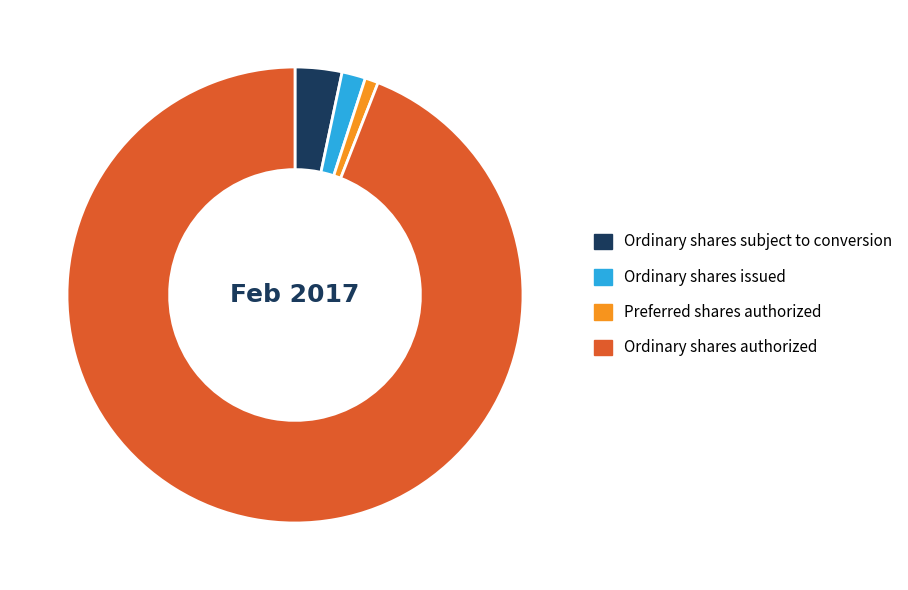

How many slices are in this pie chart?

4